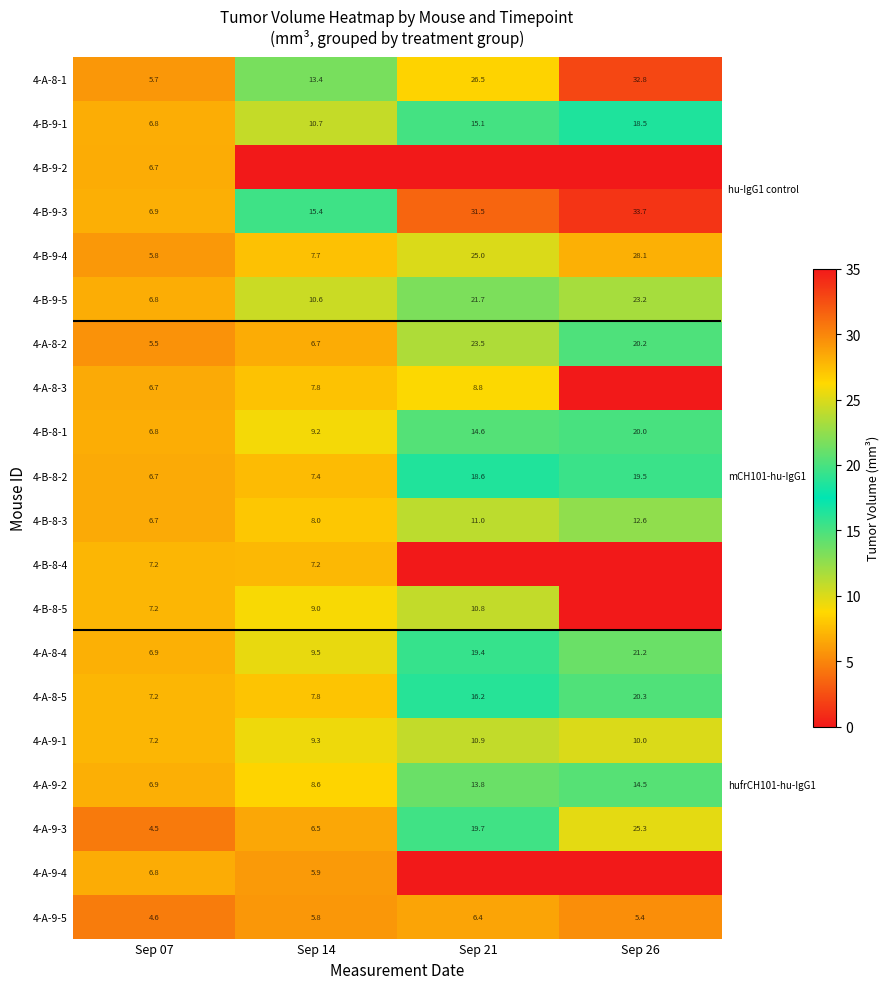

Where is 4-B-9-1 nearest to the value 12?

Sep 14